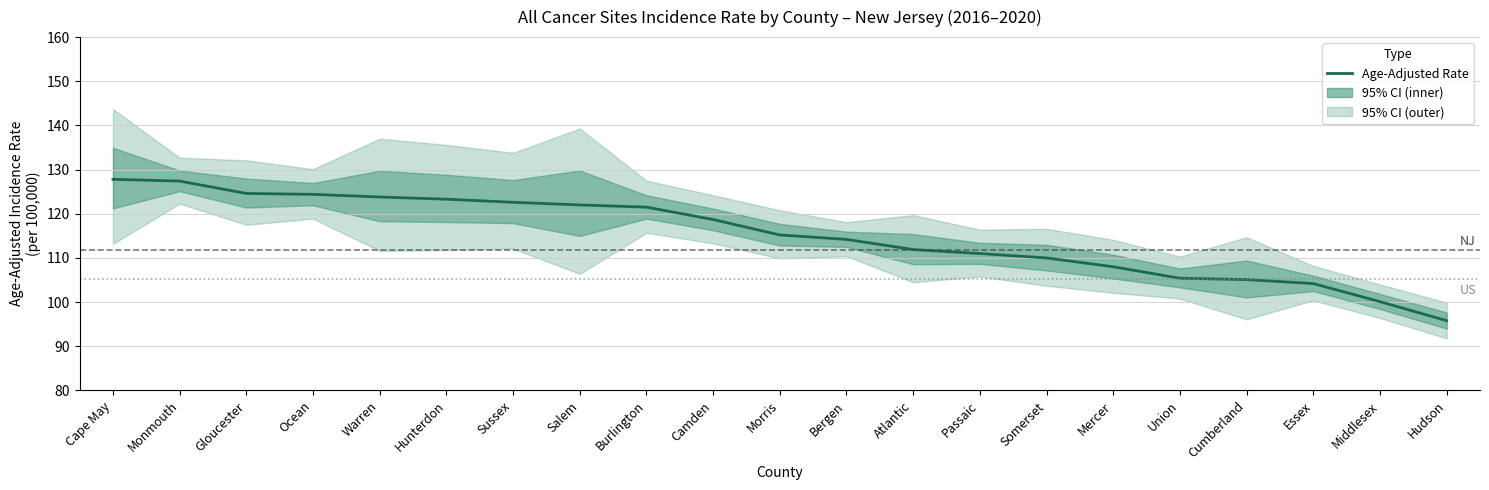

Reading left to right, what are all the values shown in this chart?

Cape May=127.8	Monmouth=127.4	Gloucester=124.6	Ocean=124.4	Warren=123.8	Hunterdon=123.3	Sussex=122.6	Salem=122.0	Burlington=121.5	Camden=118.7	Morris=115.2	Bergen=114.2	Atlantic=111.9	Passaic=111.0	Somerset=110.0	Mercer=108.0	Union=105.4	Cumberland=105.1	Essex=104.2	Middlesex=100.1	Hudson=95.8